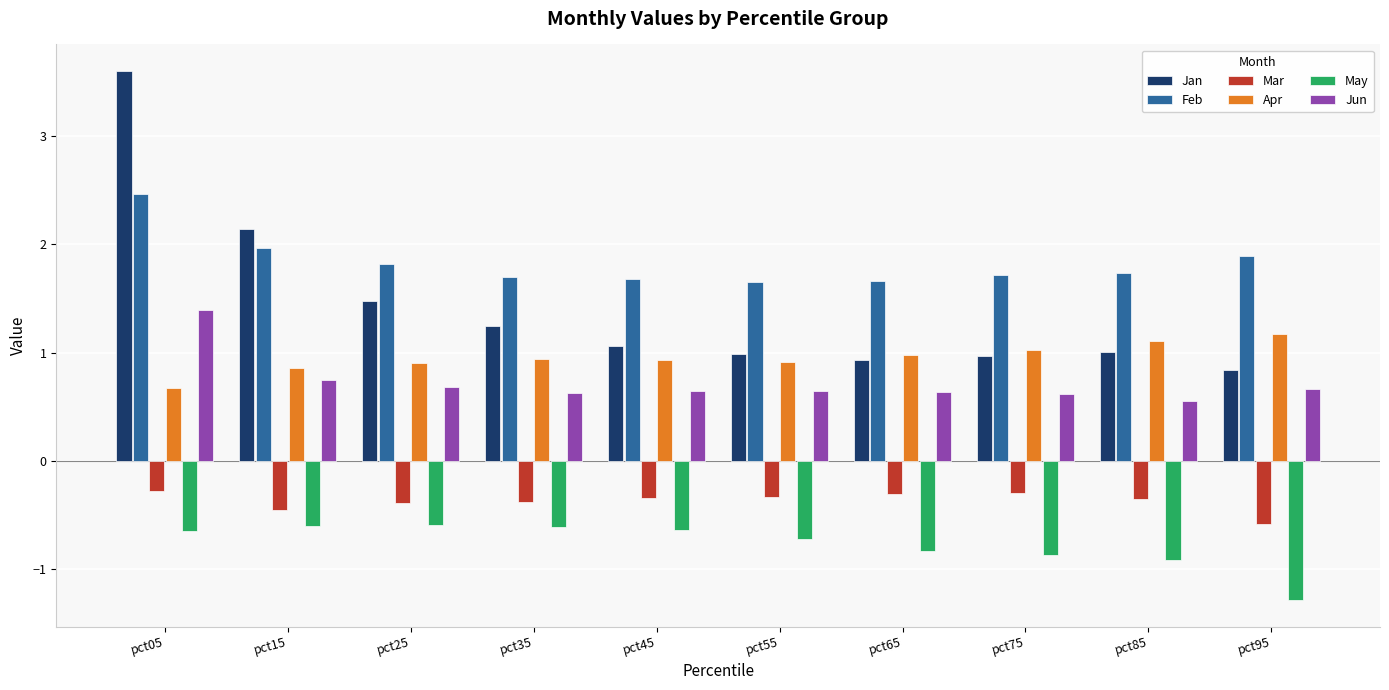

How many bars are there in total?

60